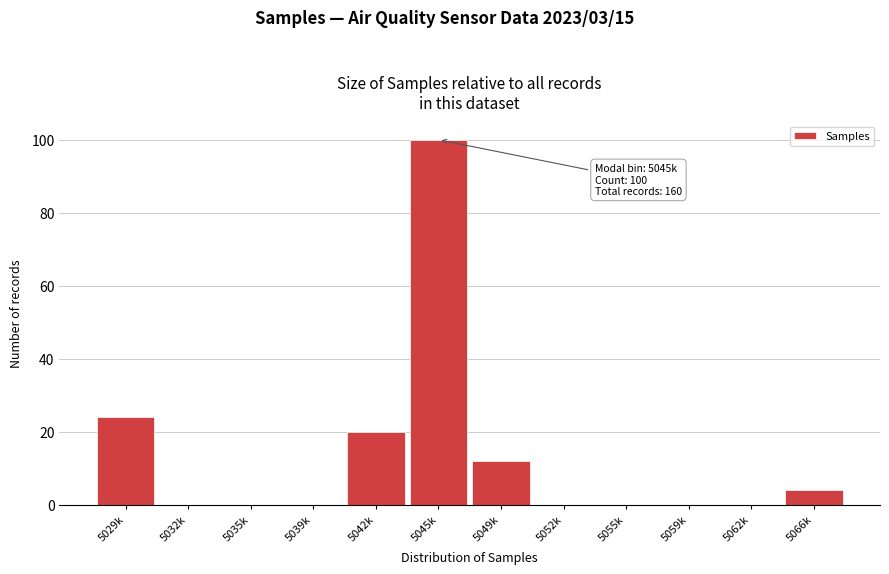

Reading right to left, what are all the values shown in this chart?

5066k=4	5062k=0	5059k=0	5055k=0	5052k=0	5049k=12	5045k=100	5042k=20	5039k=0	5035k=0	5032k=0	5029k=24